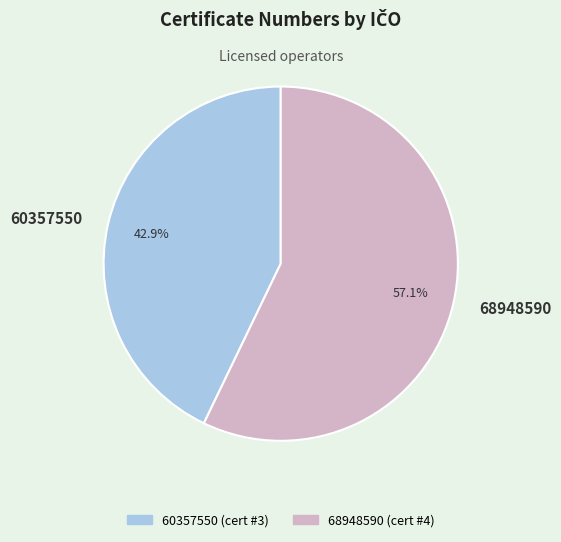

The 68948590 slice represents 57% of the pie. True or false?

True